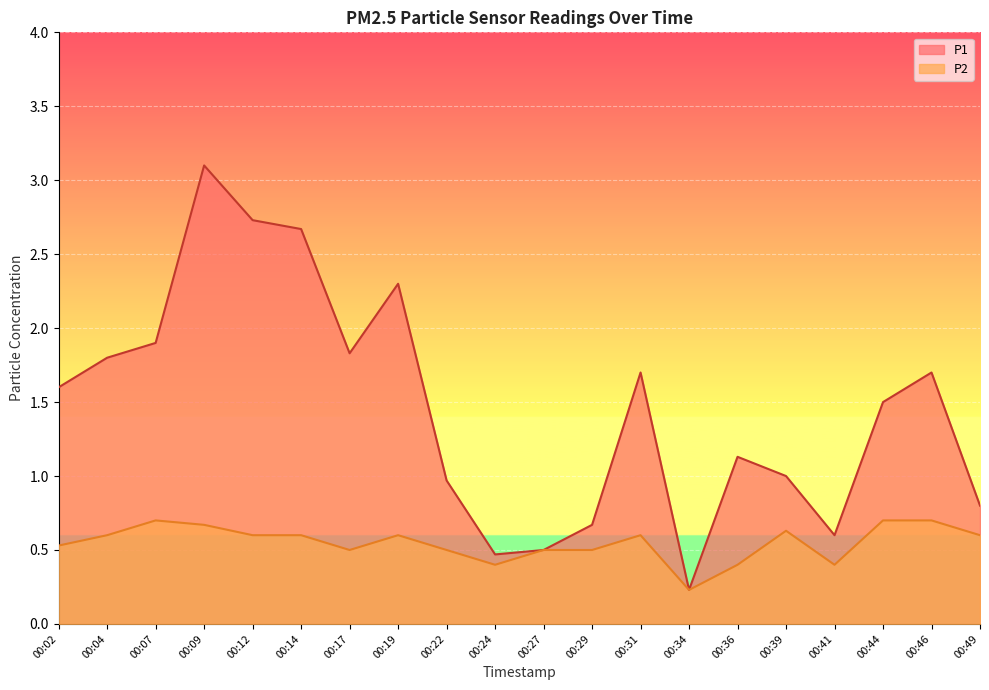

True or false: P1 has a value of 1.0 at 00:39.

True